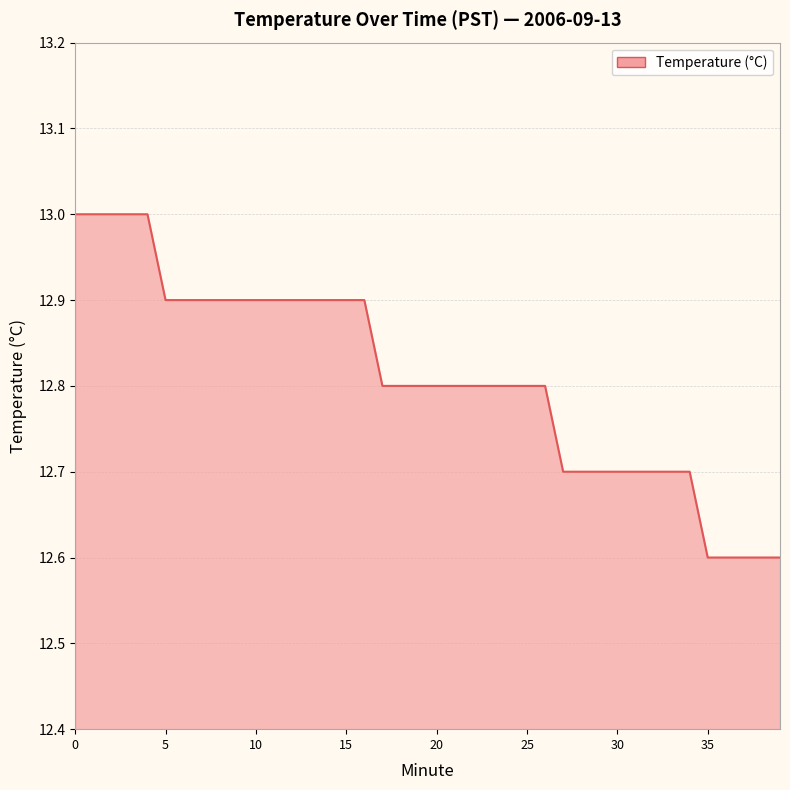

What is the difference between the maximum and minimum values?

0.4